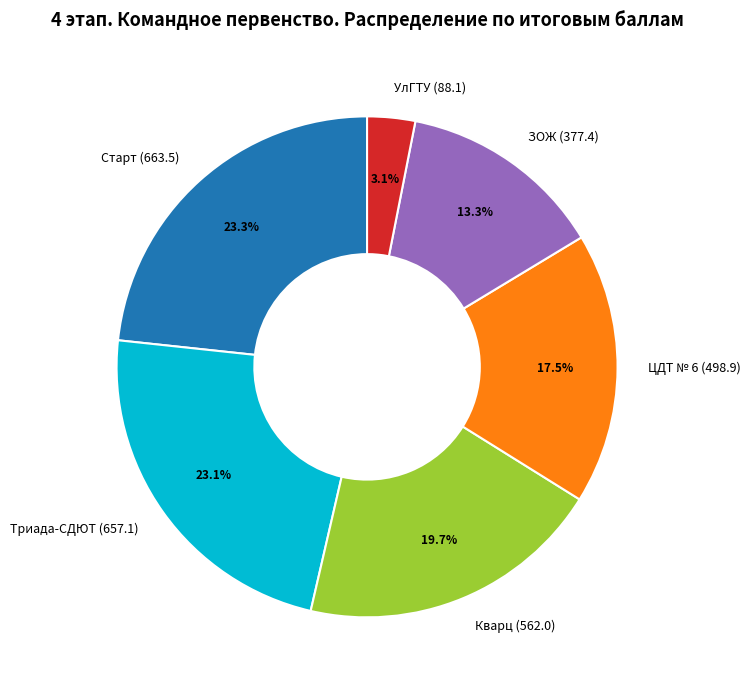

To the nearest percent, what percentage of the pie is ЗОЖ?

13%